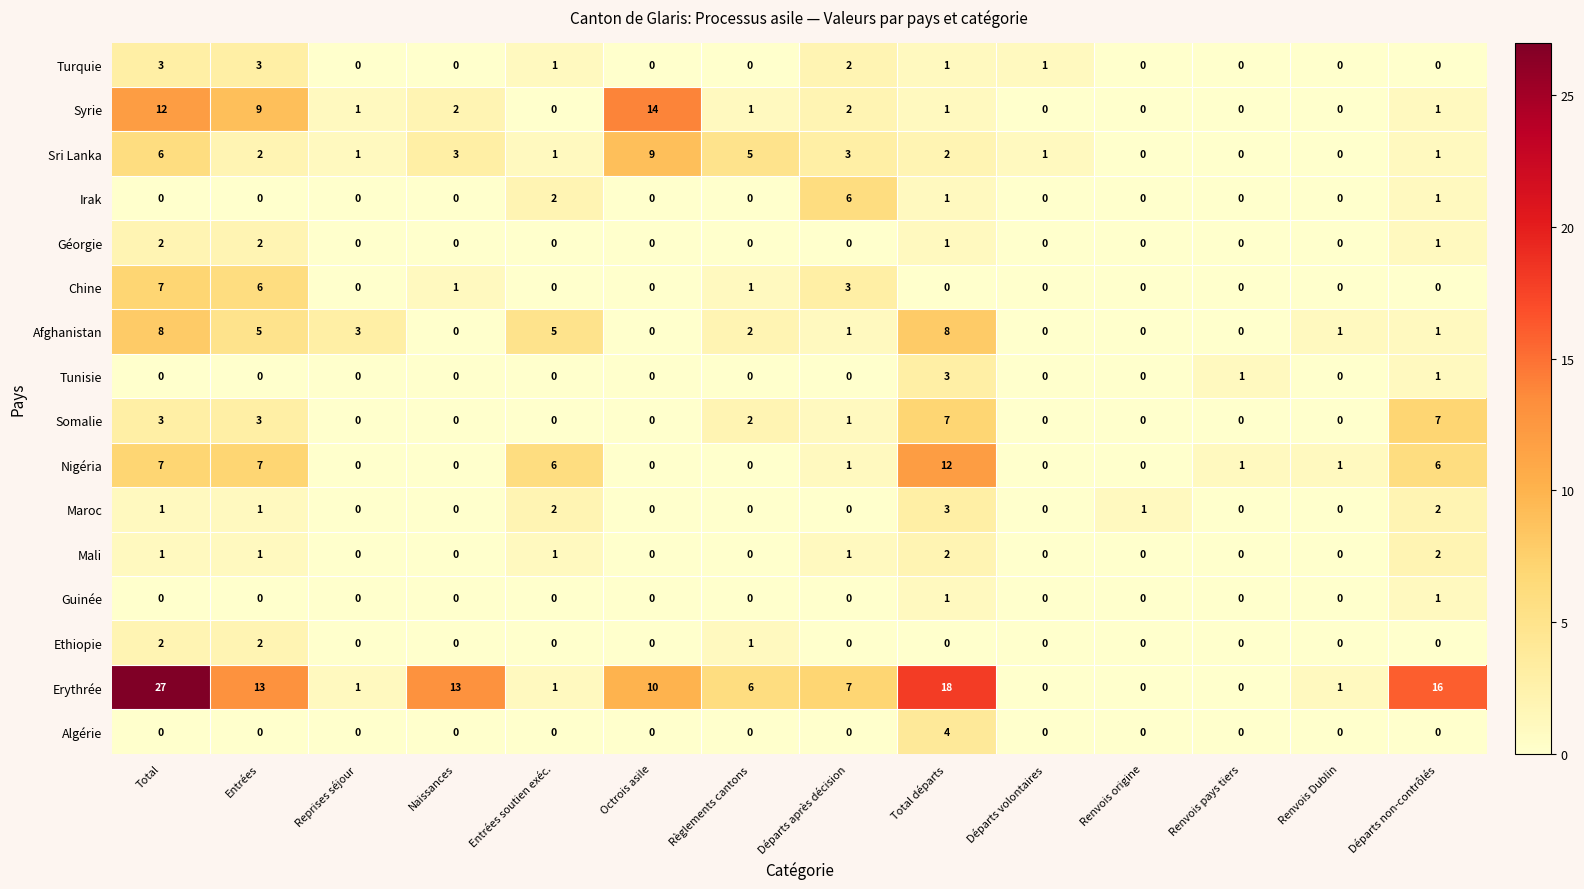

What is the sum of all Ethiopie values?

5